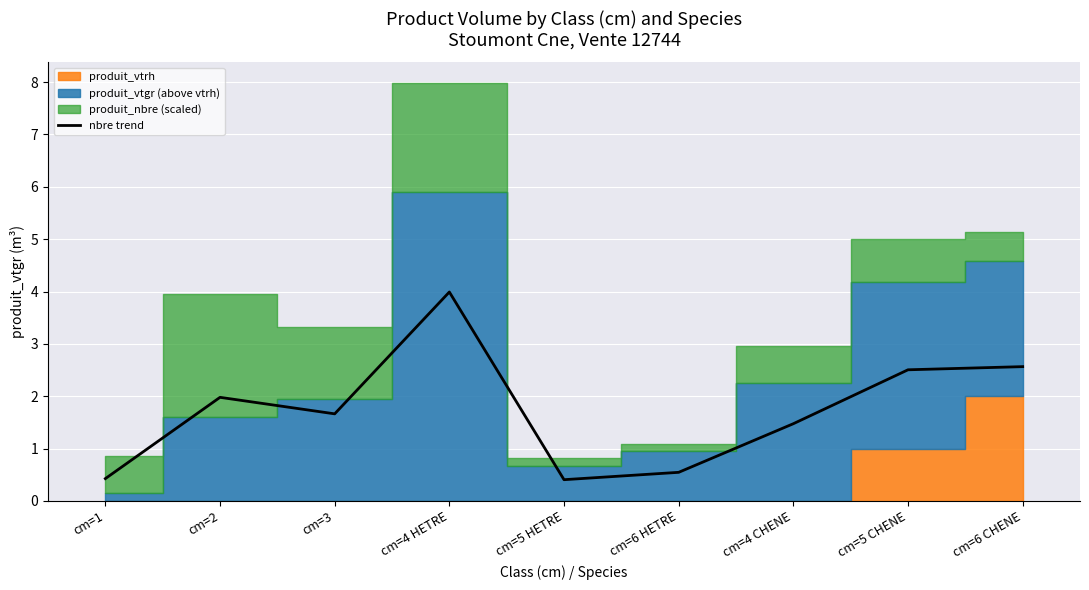

True or false: the data shows 0.4 at cm=1.

True